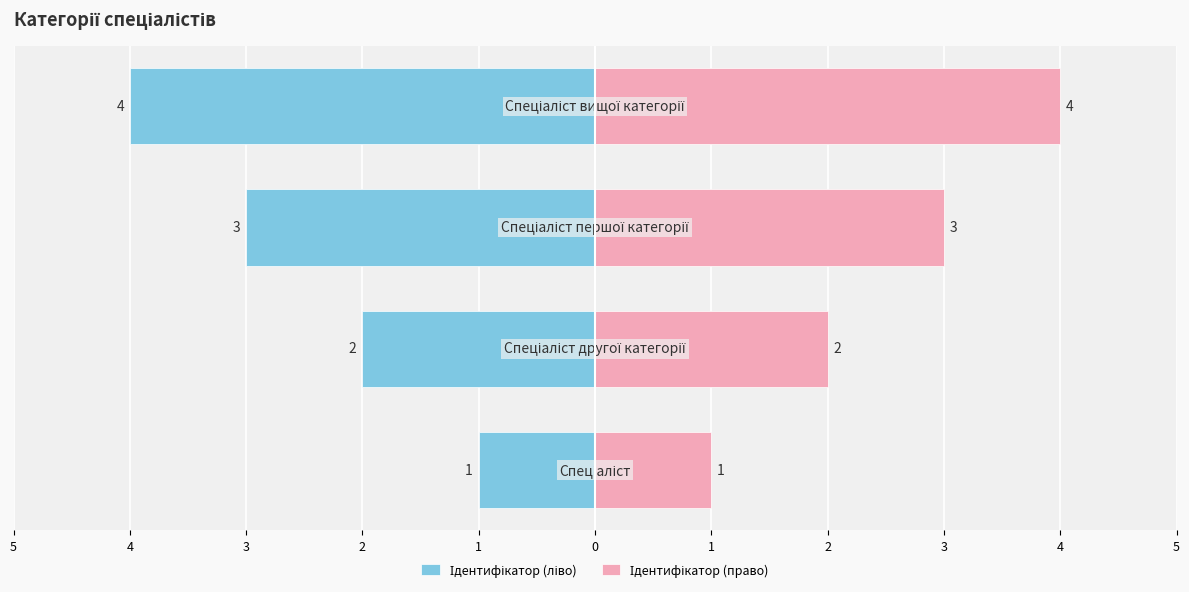

How many Ідентифікатор (ліво) values are between -3 and -1?

3